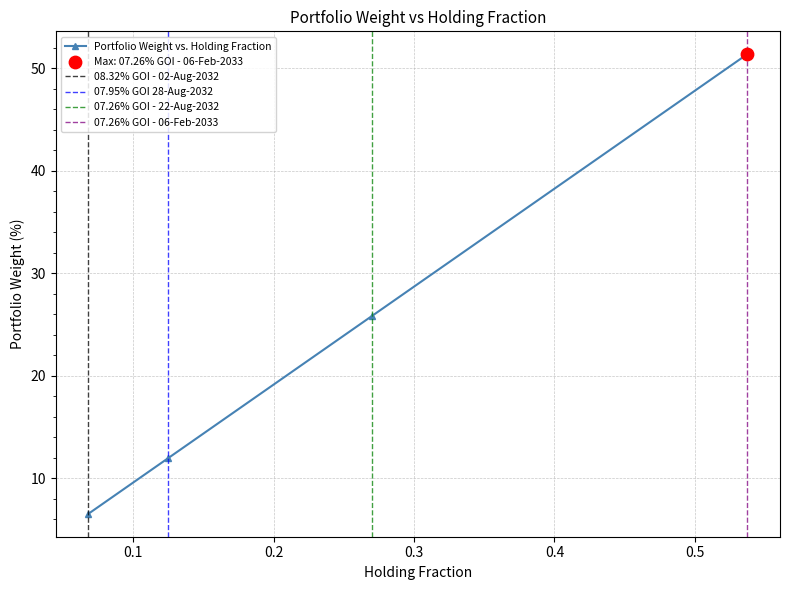

Approximately how many times larger is the value at 07.26% GOI - 22-Aug-2032 compared to 07.26% GOI - 06-Feb-2033?

0.5